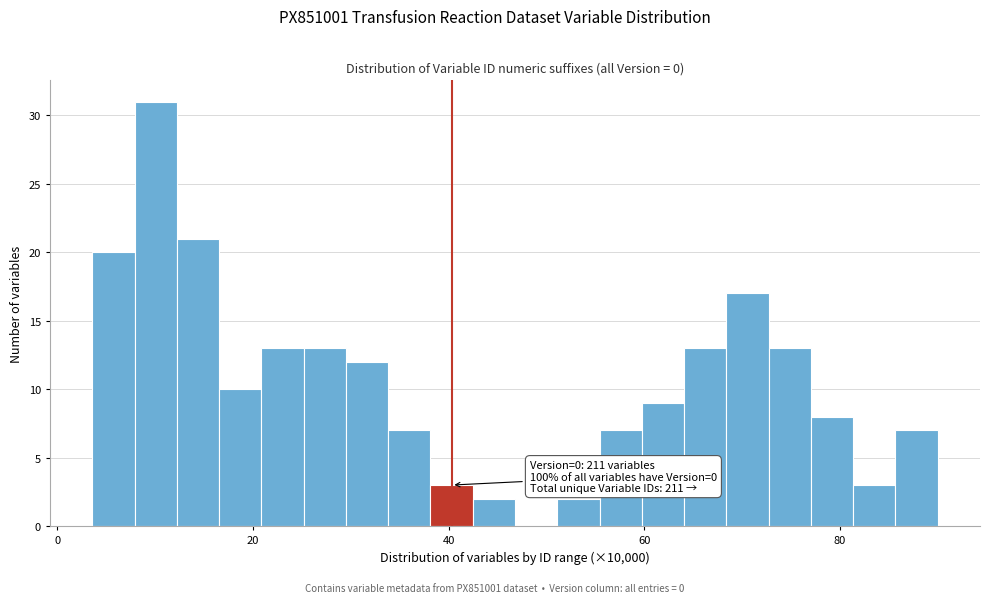

Read against the x-axis, roughly where is the centre of the tallest bar?

10